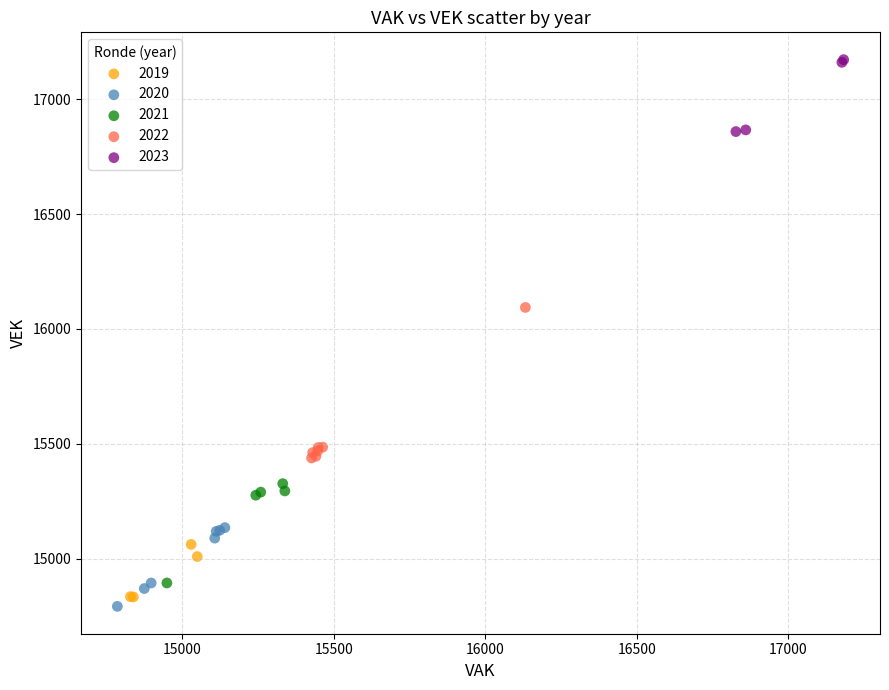

Which series has the largest Y range (max minus min)?

2022